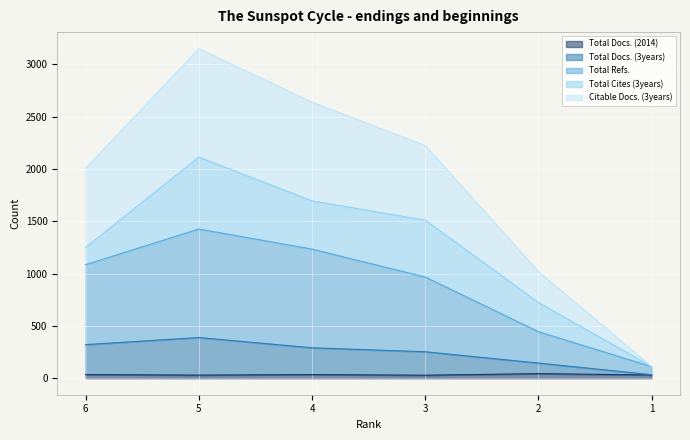

What is the difference between the maximum and second lowest values in the Total Docs. (3years) series?

244